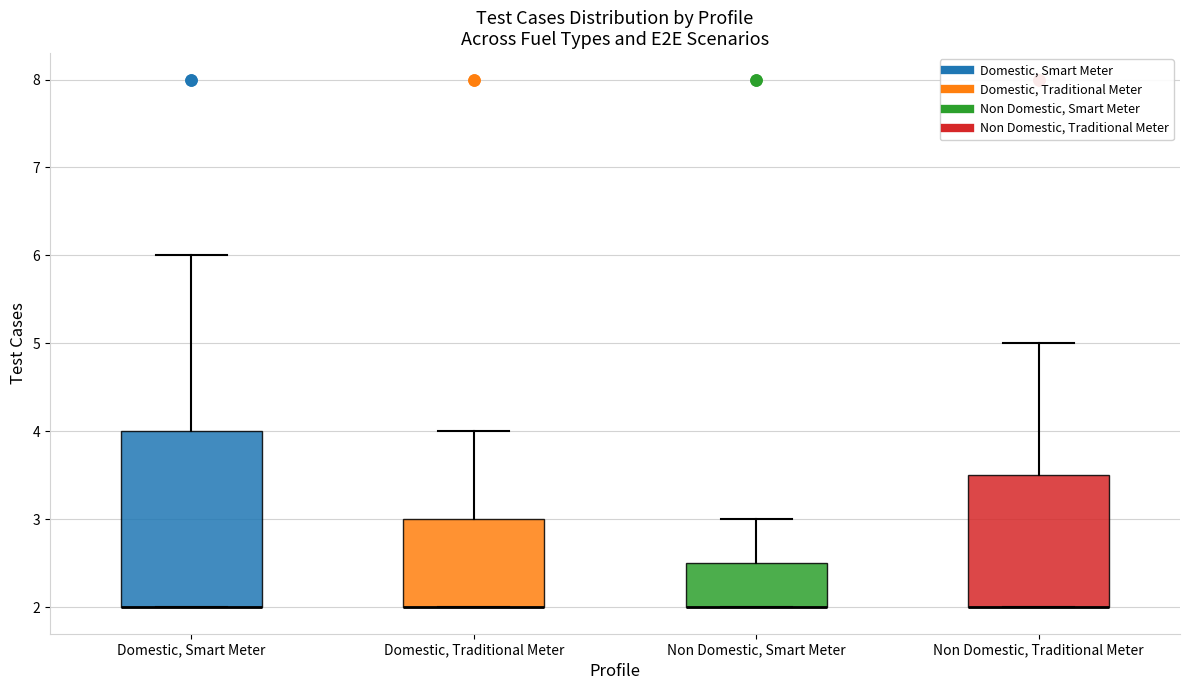

Reading left to right, read every box against the y-axis: the position of its median line, the range the box covers, and the ends of its whiskers. The values are not printed on the chart, so give them approximately, as read against the axis.

Domestic, Smart Meter: median 2.0 (drawn on the box's lower edge), box 2.0 to 4.0, whiskers 2.0 to 6.0
Domestic, Traditional Meter: median 2.0 (drawn on the box's lower edge), box 2.0 to 3.0, whiskers 2.0 to 4.0
Non Domestic, Smart Meter: median 2.0 (drawn on the box's lower edge), box 2.0 to 2.5, whiskers 2.0 to 3.0
Non Domestic, Traditional Meter: median 2.0 (drawn on the box's lower edge), box 2.0 to 3.5, whiskers 2.0 to 5.0